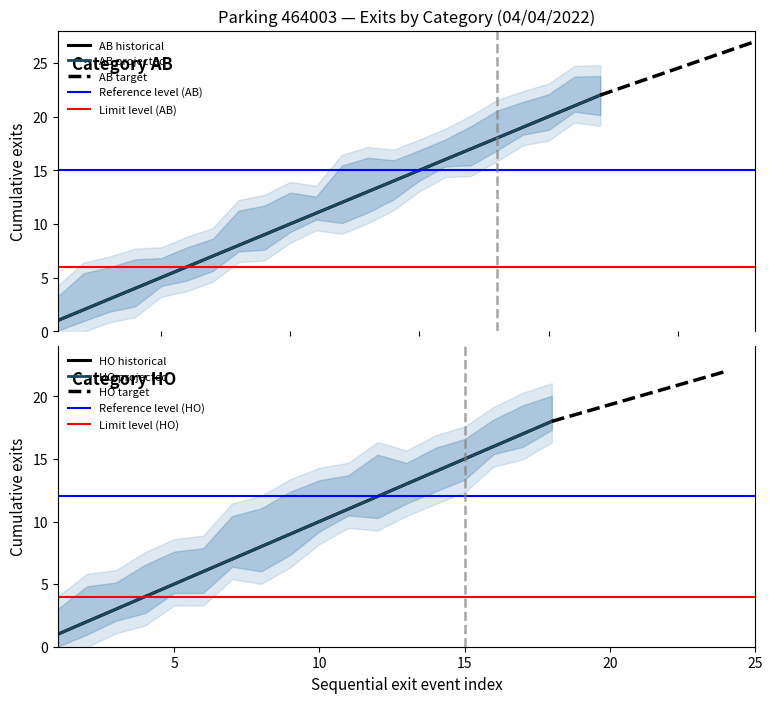

How many lines are shown in the chart?

2